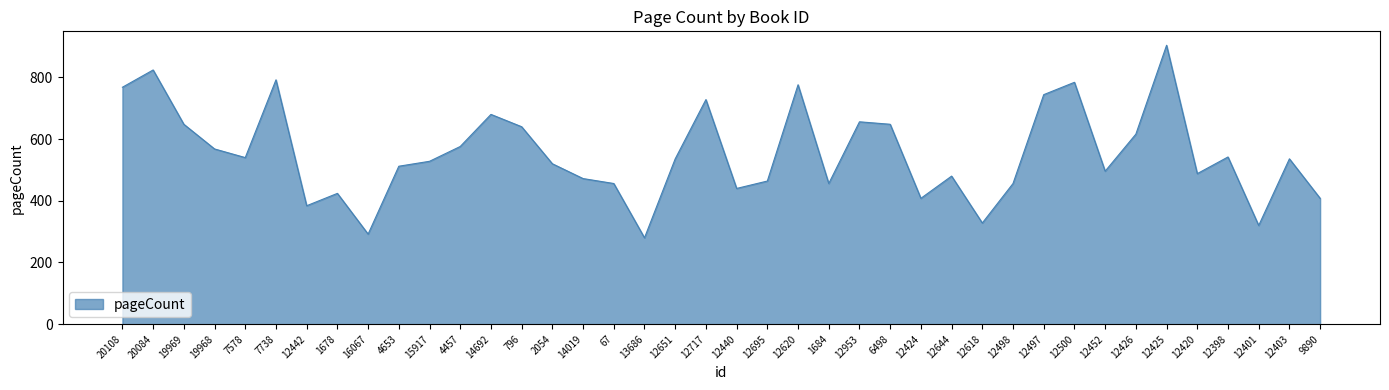

Approximately how many times larger is the value at 2054 compared to 12651?

1.0